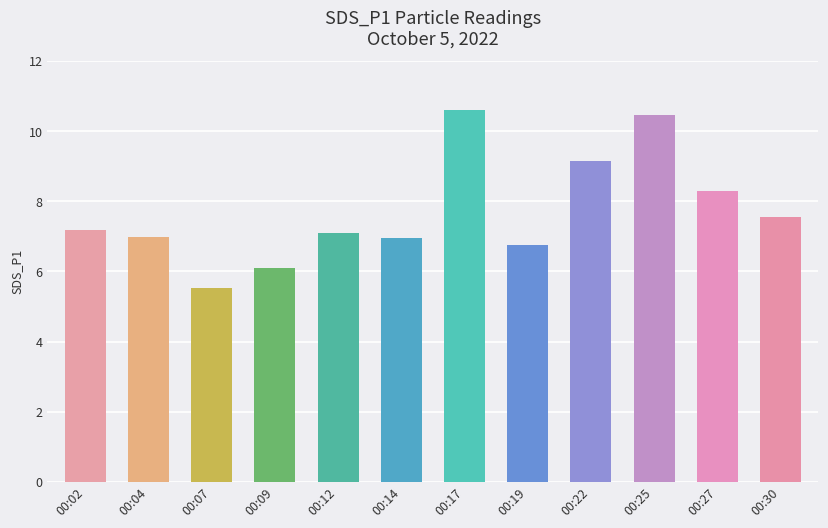

Is it true that the value at 00:30 is 10.4?

False